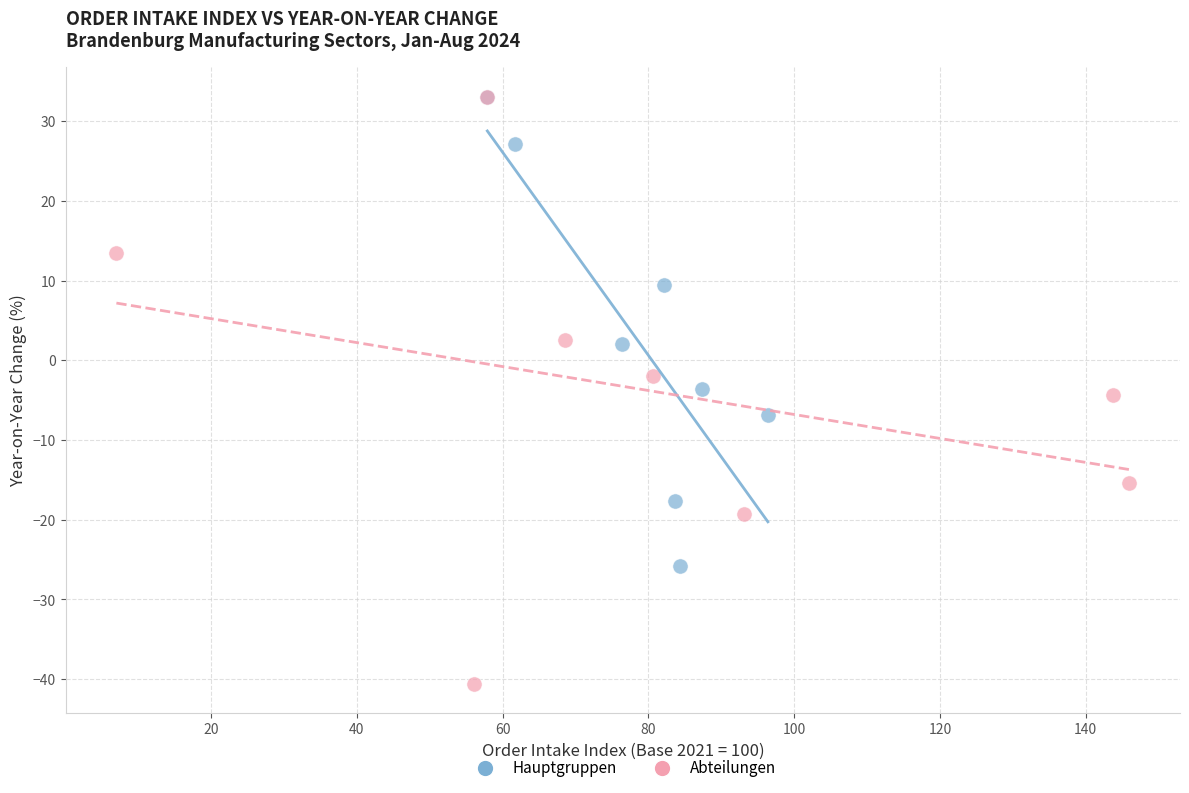

What are all the series names shown in the legend?

Hauptgruppen, Abteilungen